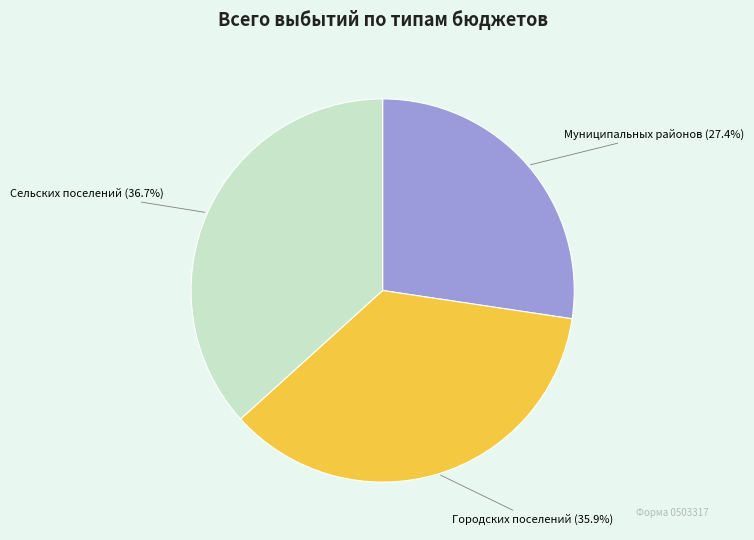

Is there a majority slice in this chart?

No